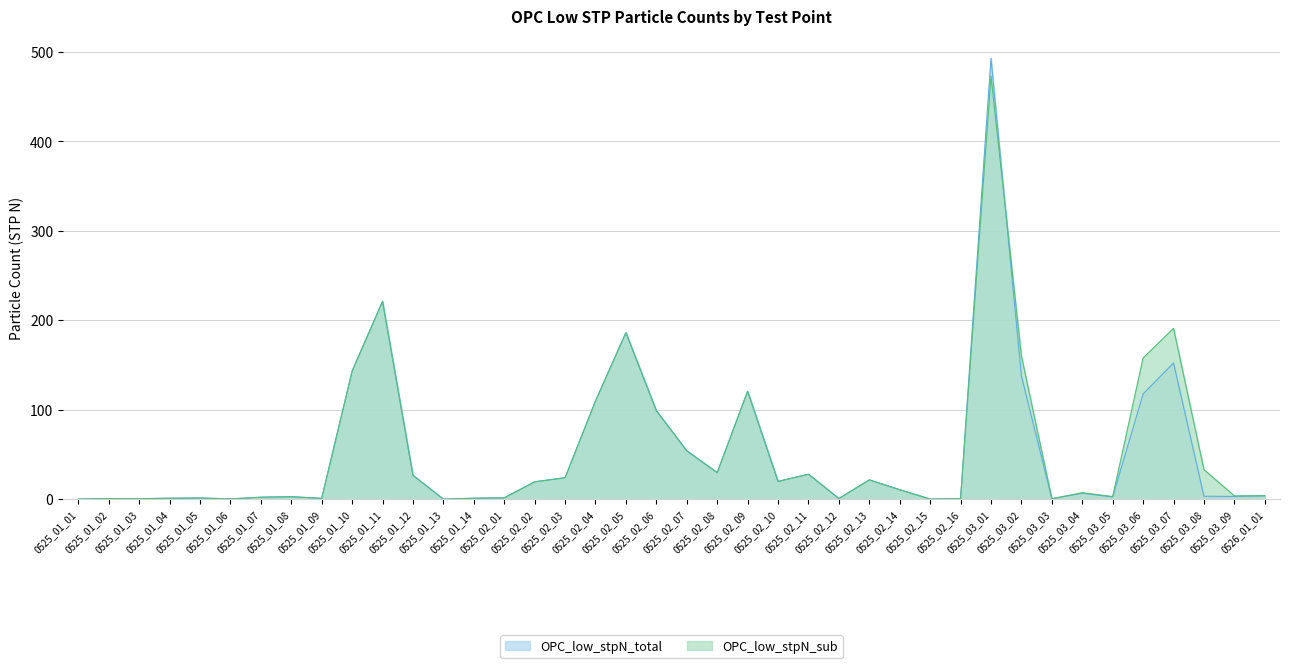

How many values in the OPC_low_stpN_total series are below 6?

20